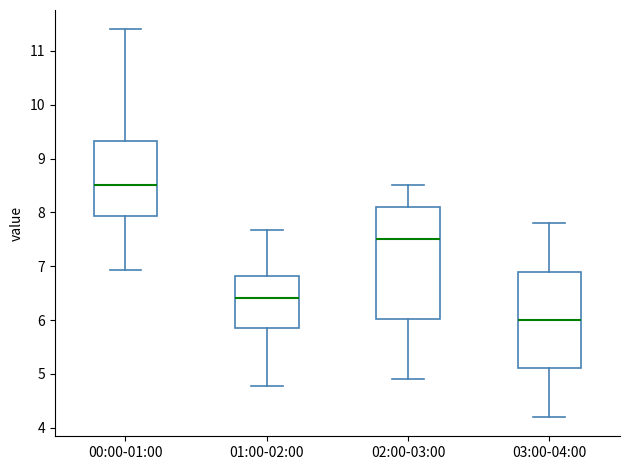

Where is the upper edge of the box for 00:00-01:00 on the y-axis? The values are not printed on the chart, so give them approximately, as read against the axis.

9.3